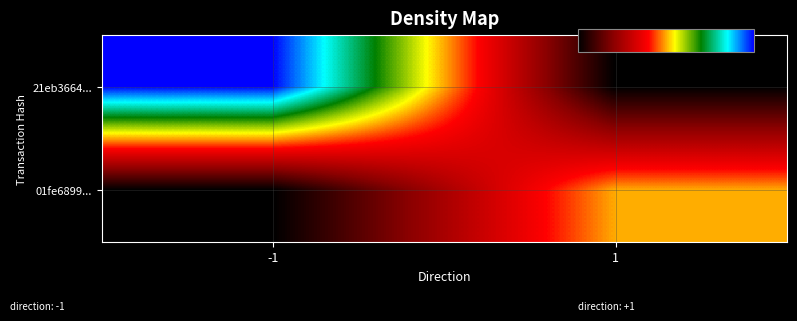

Which series has the largest total across all categories?

21eb3664...